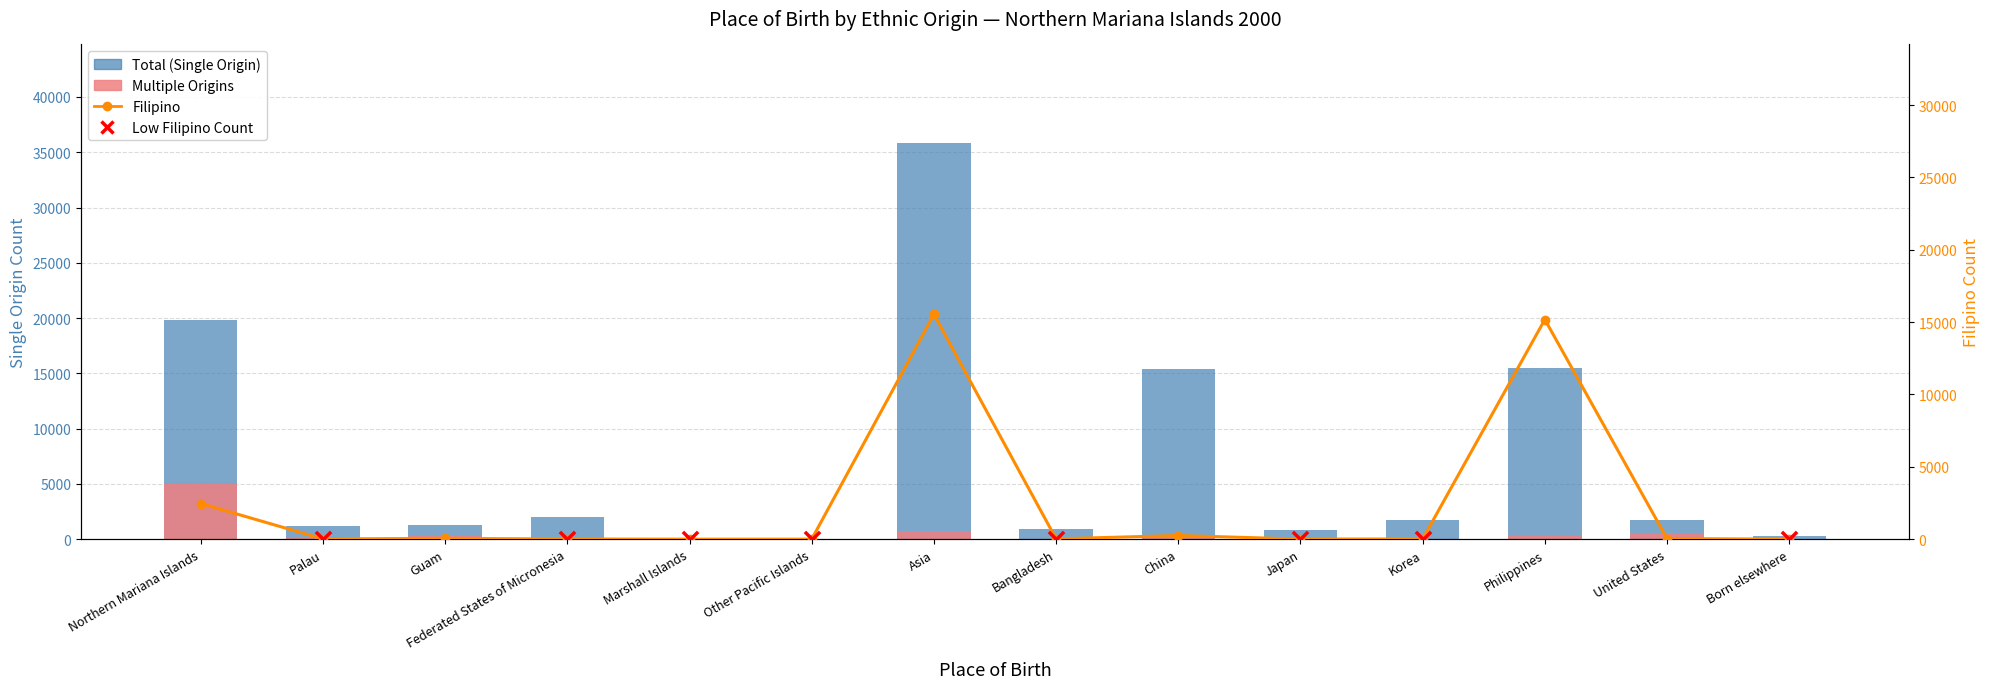

Which series contains the lowest Y value?

Filipino